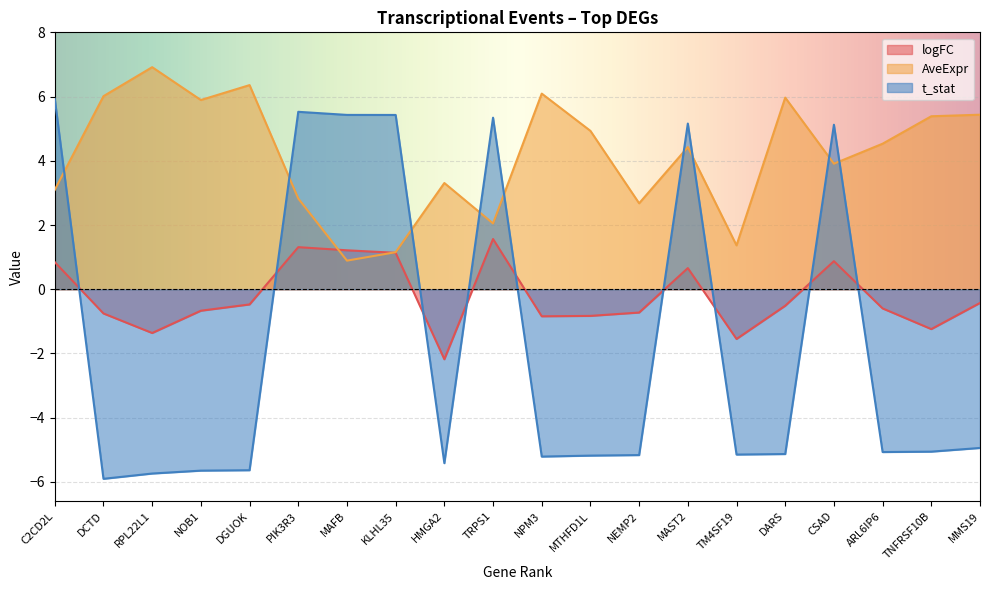

What is the difference between the second highest and second lowest values in the AveExpr series?

5.2